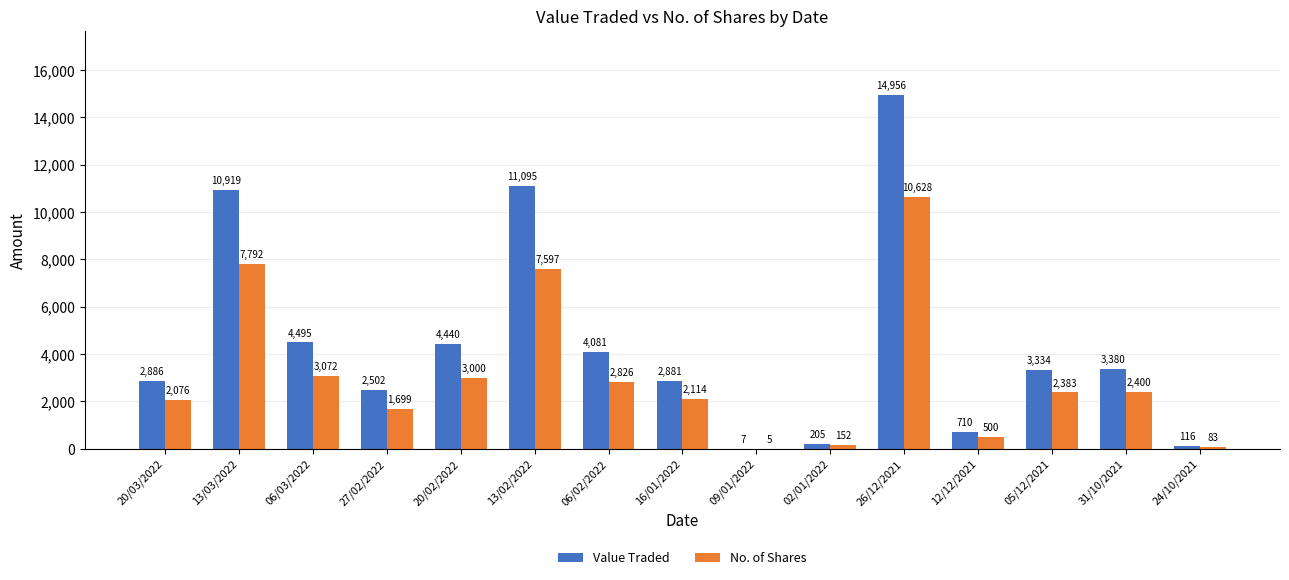

Which series has the widest spread of values?

Value Traded